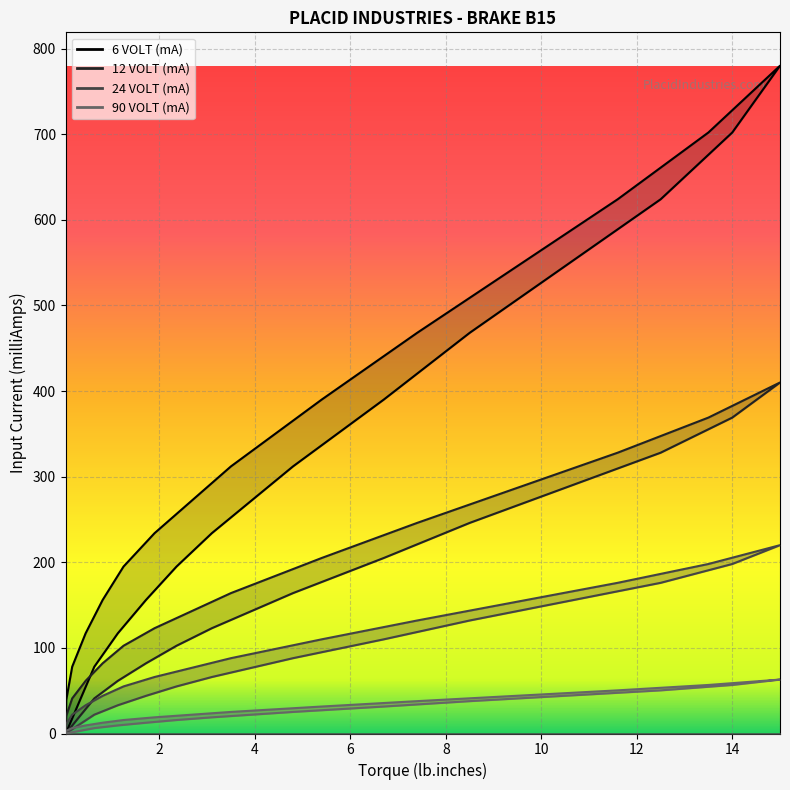

Rank the series by their average value, from highest to lowest.

6 VOLT (mA), 12 VOLT (mA), 24 VOLT (mA), 90 VOLT (mA)